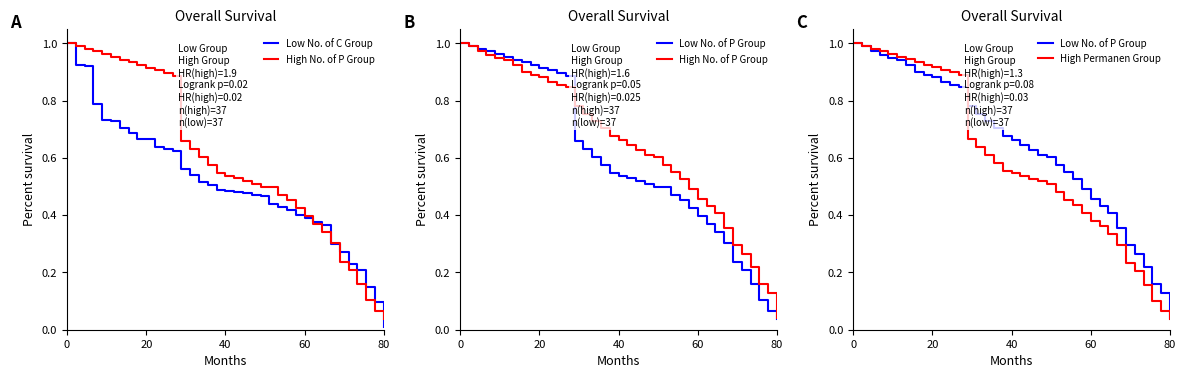

What is the average value of the High No. of P Group series?

0.6